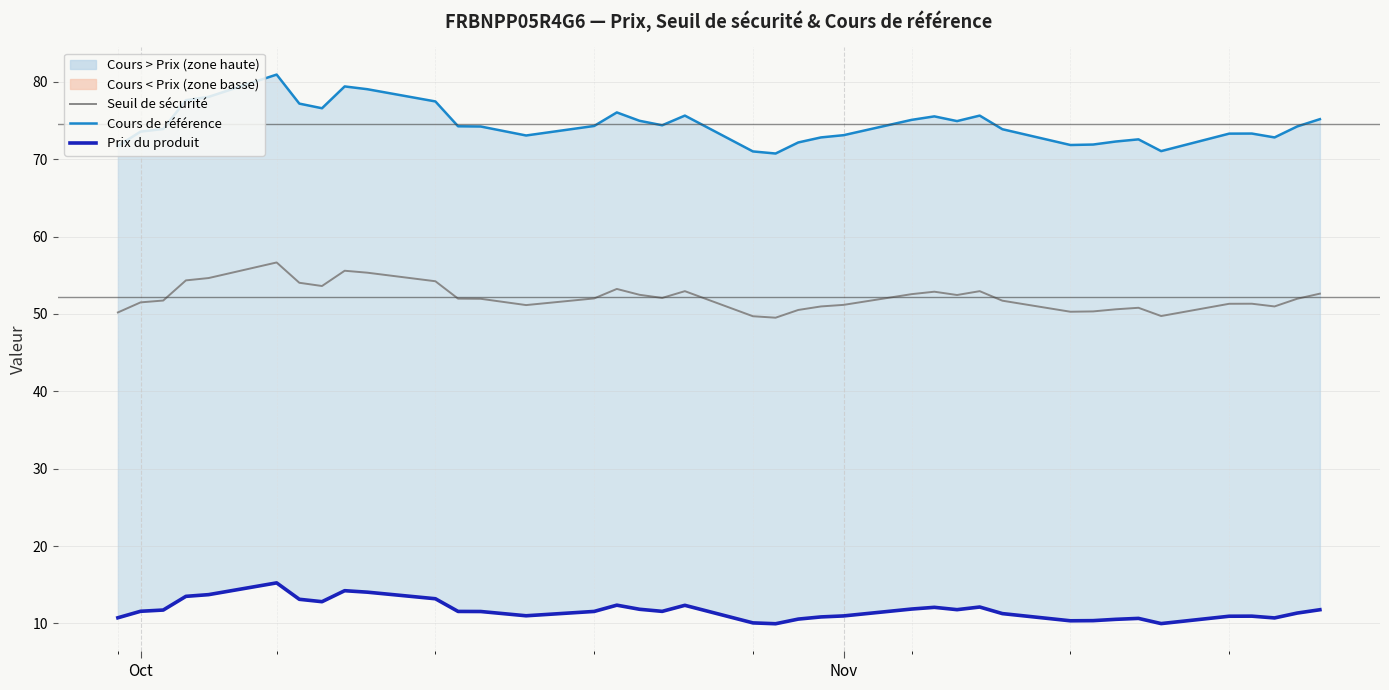

What is the greatest value displayed?

80.9